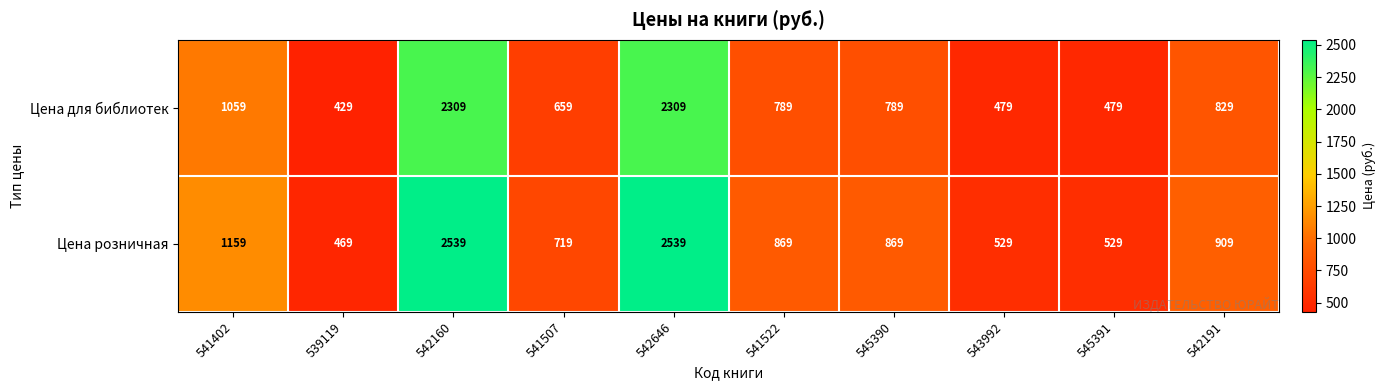

How many categories are shown in the chart?

10